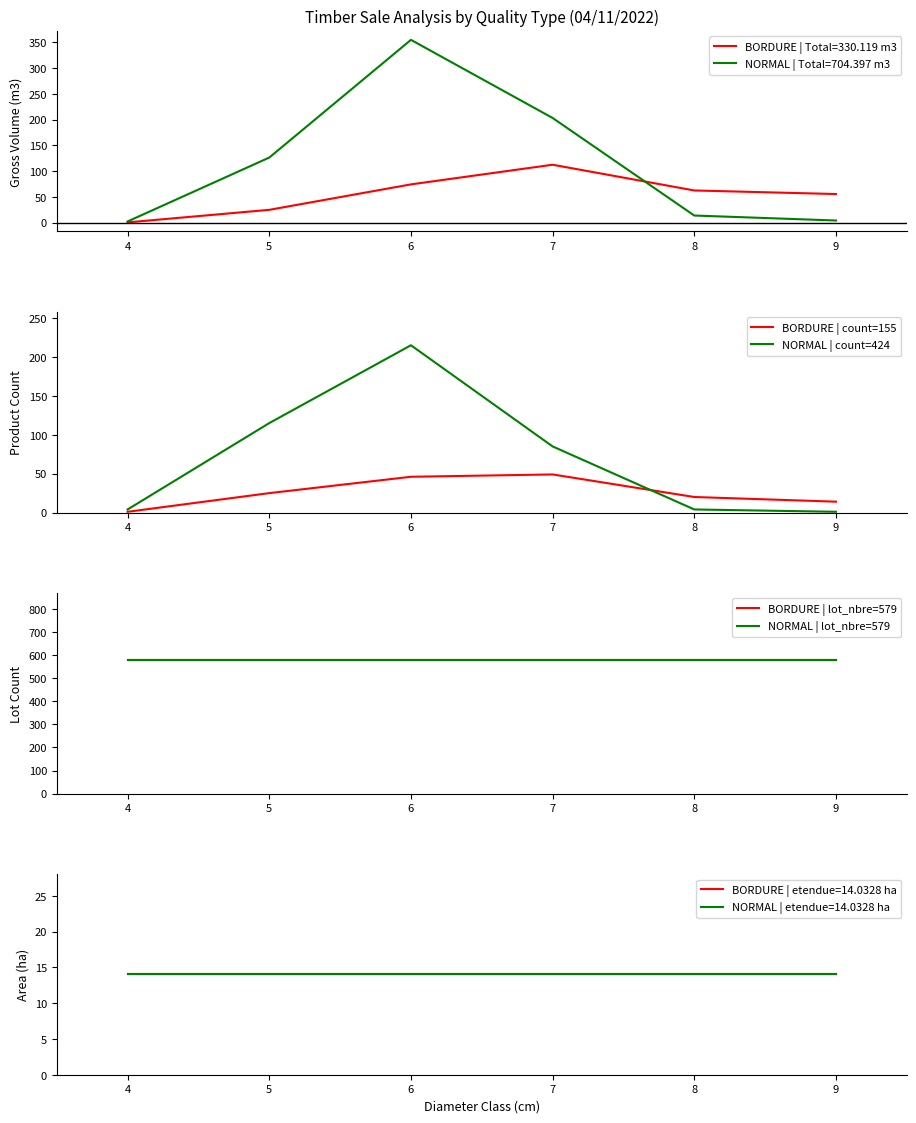

The BORDURE | count=155 series shows 20 at 8. True or false?

True